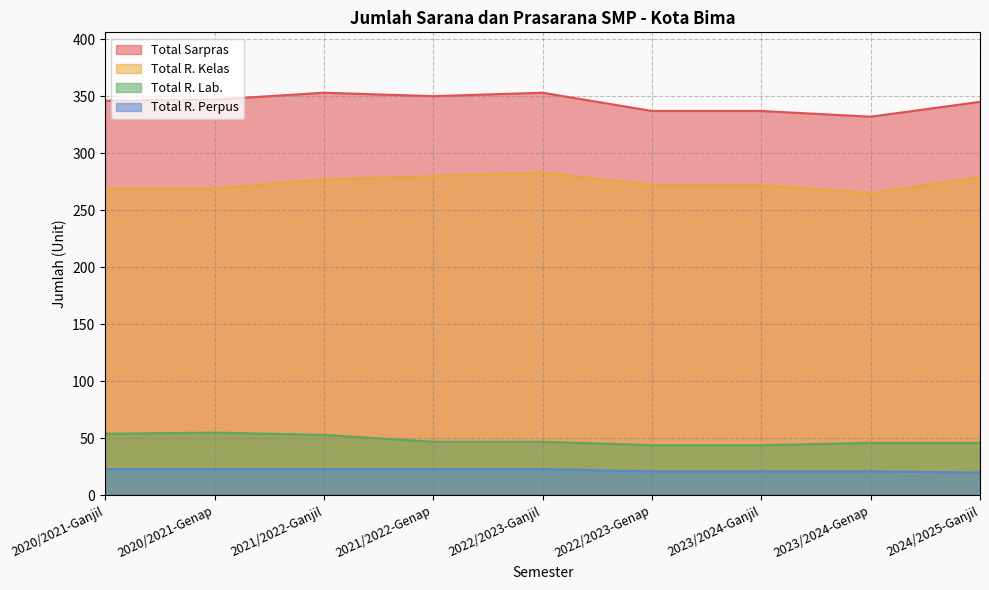

At how many categories does at least one series exceed 259?

9